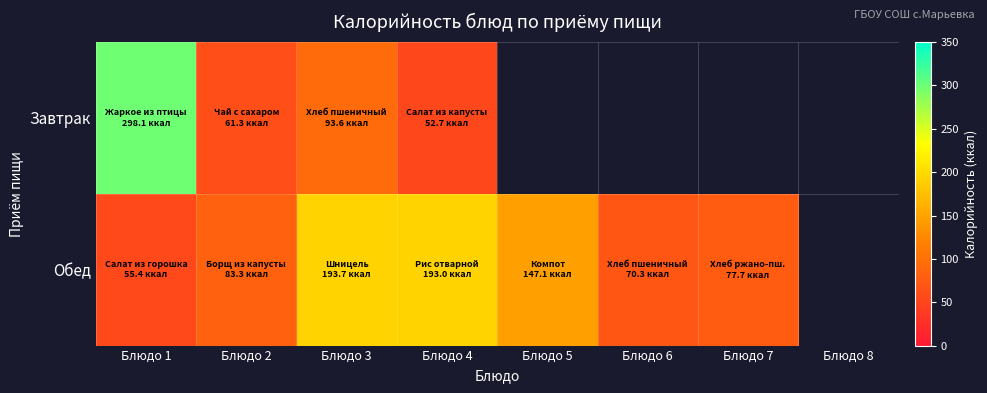

Reading left to right, list all the values displayed in this chart.

Завтрак: Блюдо 1=298.1	Блюдо 2=61.3	Блюдо 3=93.6	Блюдо 4=52.7	Блюдо 5=0.0	Блюдо 6=0.0	Блюдо 7=0.0	Блюдо 8=0.0
Обед: Блюдо 1=55.4	Блюдо 2=83.3	Блюдо 3=193.7	Блюдо 4=193.0	Блюдо 5=147.1	Блюдо 6=70.3	Блюдо 7=77.7	Блюдо 8=0.0